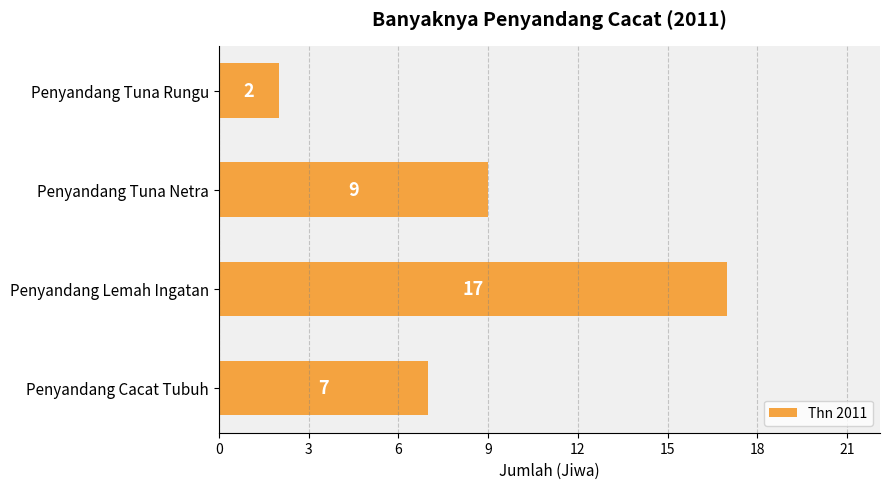

The chart shows a value of 17 at Penyandang Lemah Ingatan. True or false?

True